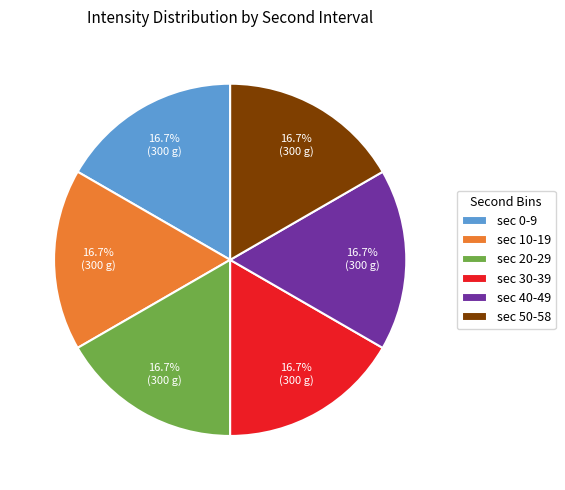

Count the number of slices in the pie.

6